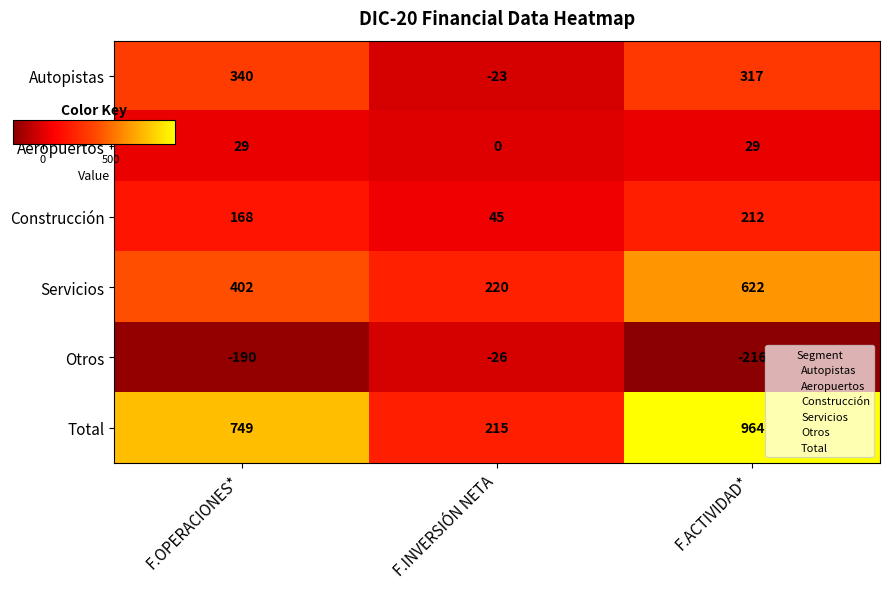

Which series has the largest range (max minus min)?

Total